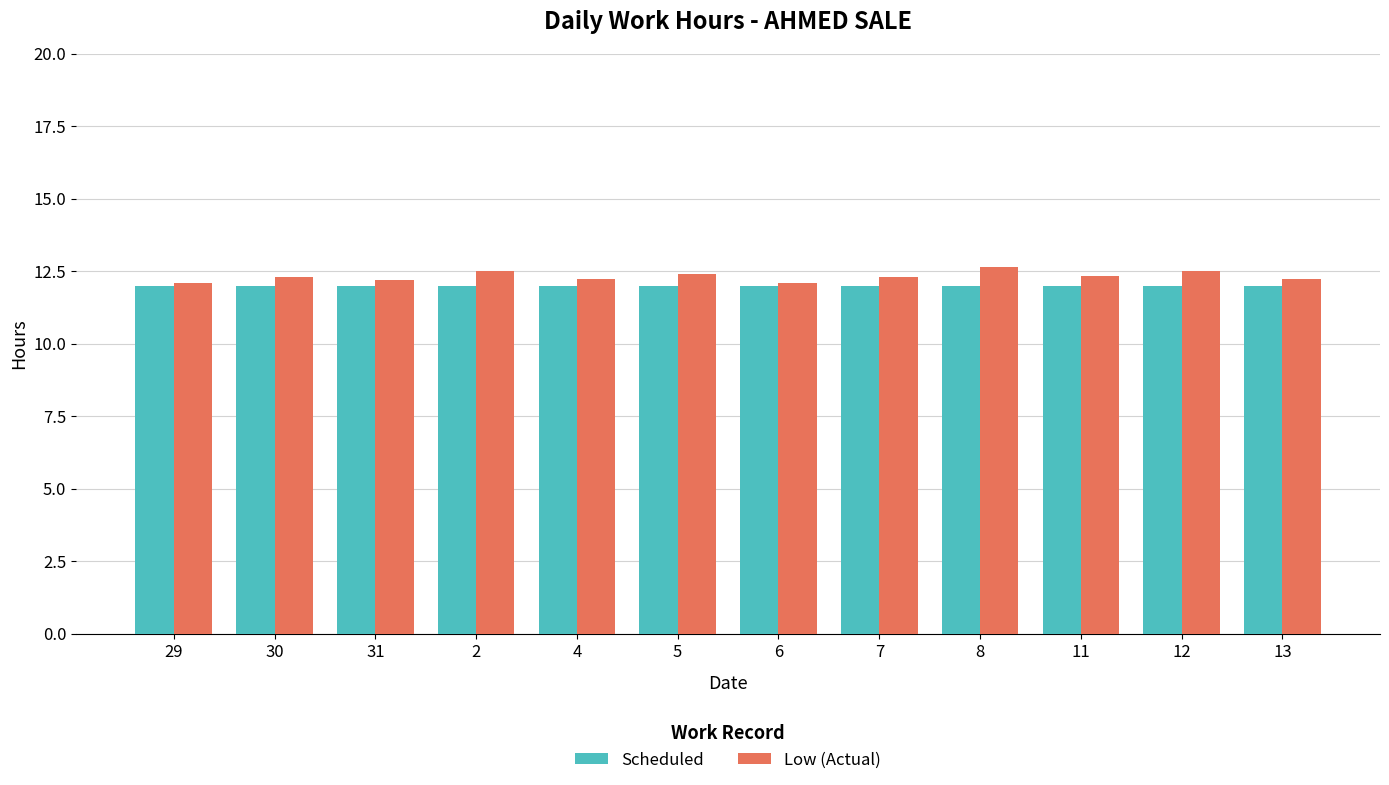

Which series has the largest range (max minus min)?

Low (Actual)